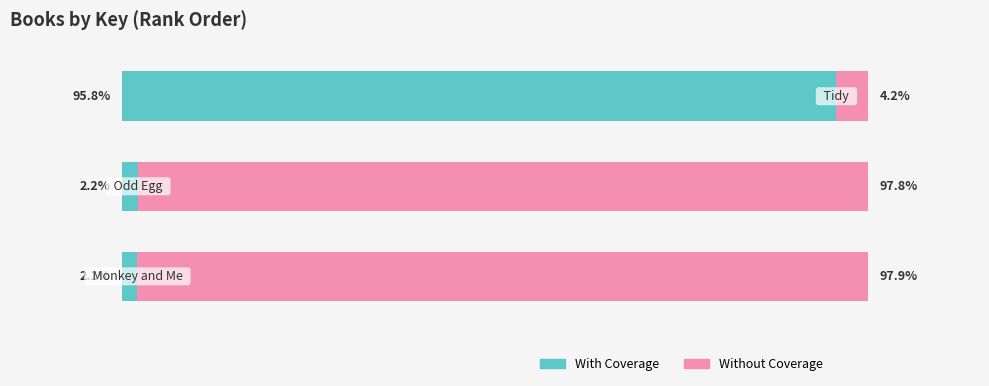

Reading left to right, what are all the values shown in this chart?

With Coverage: 95.8	2.2	2.1
Without Coverage: 4.2	97.8	97.9